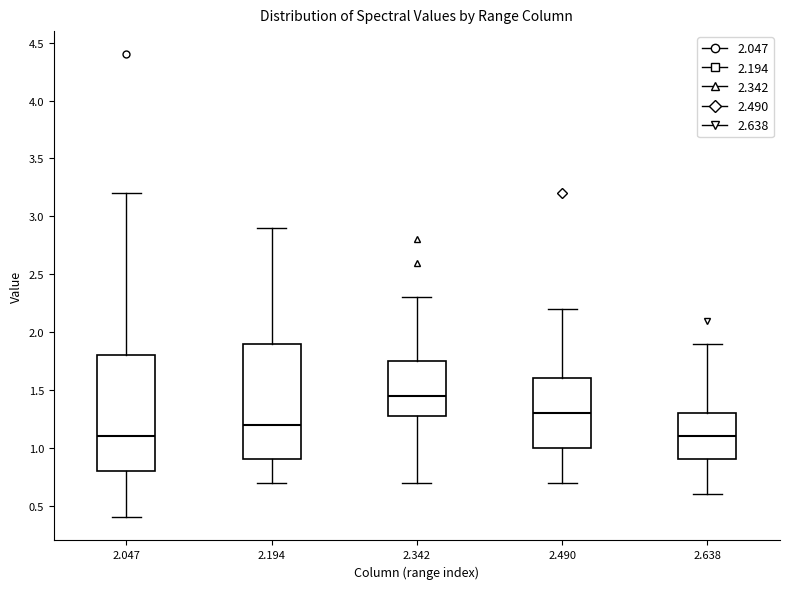

Reading left to right, read every box against the y-axis: the position of its median line, the range the box covers, and the ends of its whiskers. The values are not printed on the chart, so give them approximately, as read against the axis.

2.047: median 1.10, box 0.80 to 1.80, whiskers 0.40 to 3.20
2.194: median 1.20, box 0.90 to 1.90, whiskers 0.70 to 2.90
2.342: median 1.45, box 1.30 to 1.75, whiskers 0.70 to 2.30
2.490: median 1.30, box 1.00 to 1.60, whiskers 0.70 to 2.20
2.638: median 1.10, box 0.90 to 1.30, whiskers 0.60 to 1.90